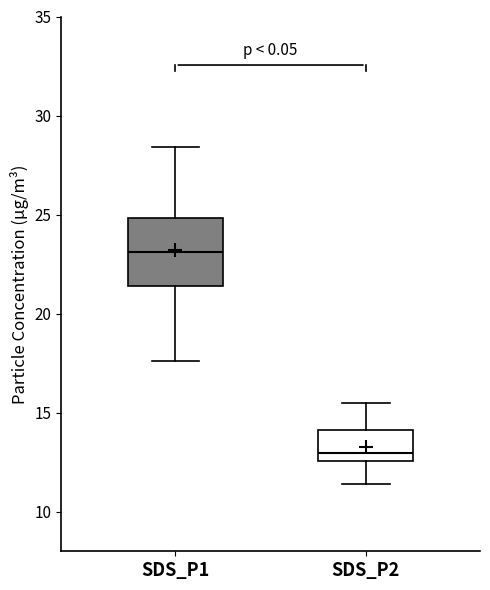

Reading left to right, transcribe this box plot: for each box, give where its median line is, the range the box spans, and where its two whiskers end, as read against the y-axis. The values are not printed on the chart, so give them approximately, as read against the axis.

SDS_P1: median 23.0, box 21.5 to 25.0, whiskers 17.5 to 28.5
SDS_P2: median 13.0, box 12.5 to 14.0, whiskers 11.5 to 15.5